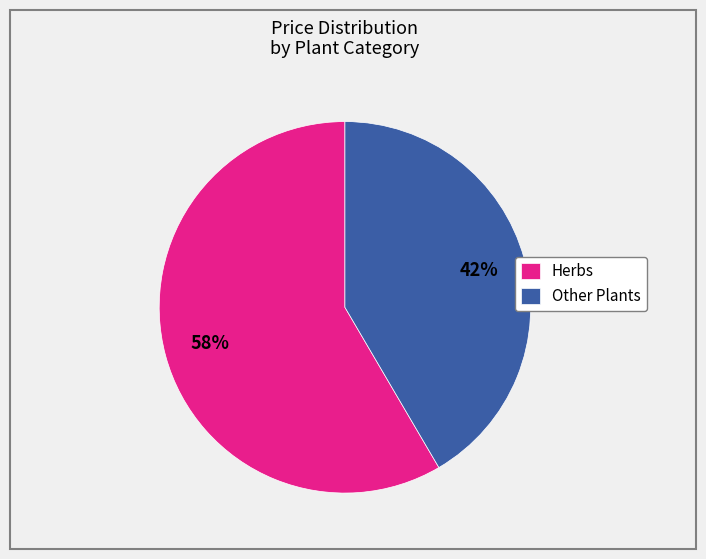

The Other Plants slice represents 33% of the pie. True or false?

False